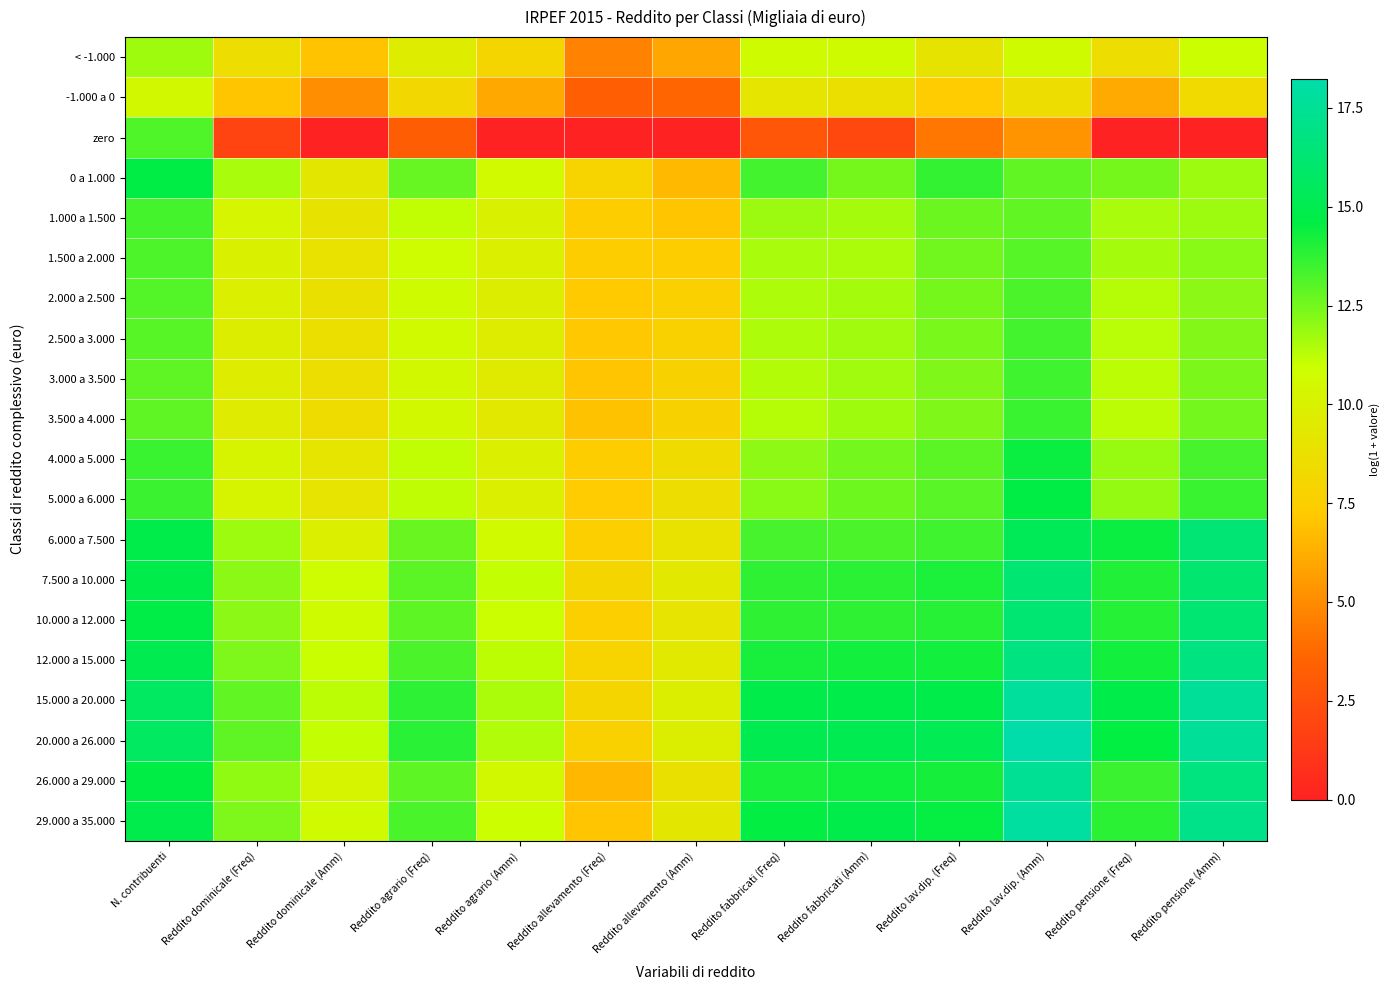

Rank the series at Reddito allevamento (Amm) from highest to lowest value.

15.000 a 20.000, 20.000 a 26.000, 12.000 a 15.000, 7.500 a 10.000, 29.000 a 35.000, 10.000 a 12.000, 6.000 a 7.500, 26.000 a 29.000, 5.000 a 6.000, 4.000 a 5.000, 3.500 a 4.000, 3.000 a 3.500, 2.500 a 3.000, 2.000 a 2.500, 1.500 a 2.000, 1.000 a 1.500, 0 a 1.000, < -1.000, -1.000 a 0, zero